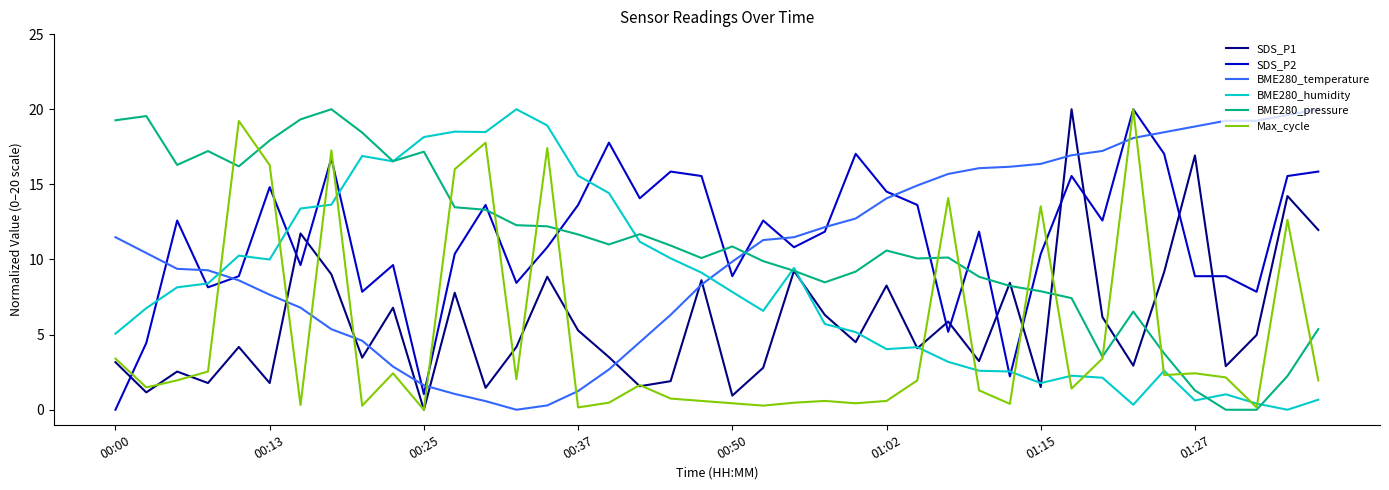

After their last crossing, which series has the higher values: BME280_pressure or BME280_temperature?

BME280_temperature